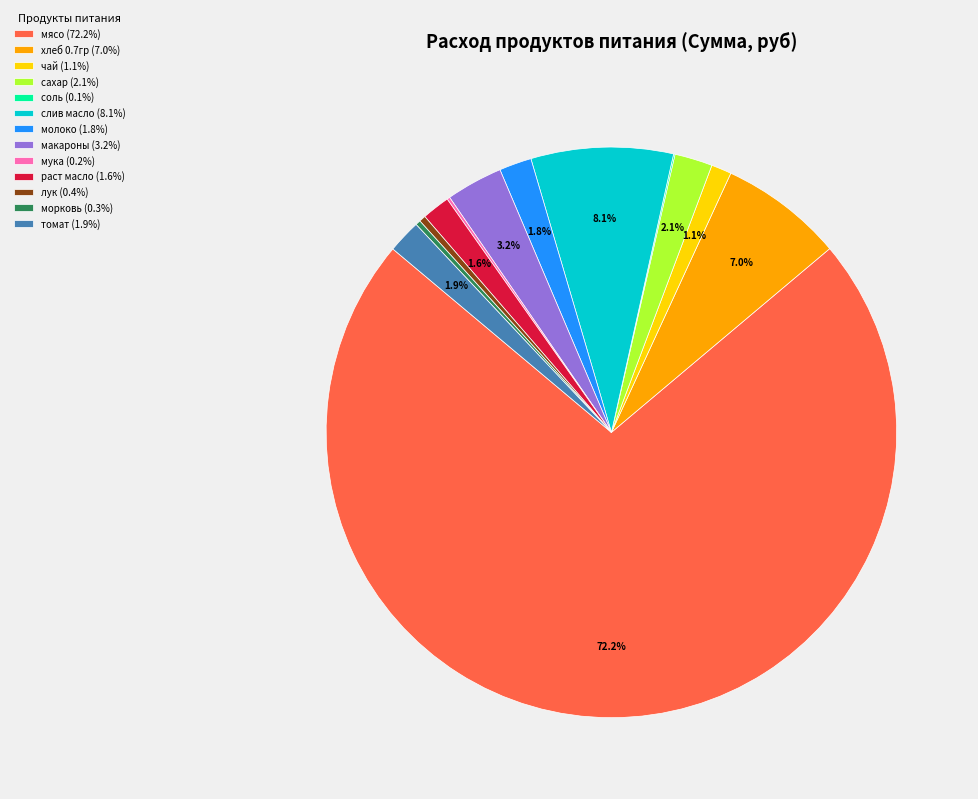

Which has a higher value, мясо (72.2%) or молоко (1.8%)?

мясо (72.2%)